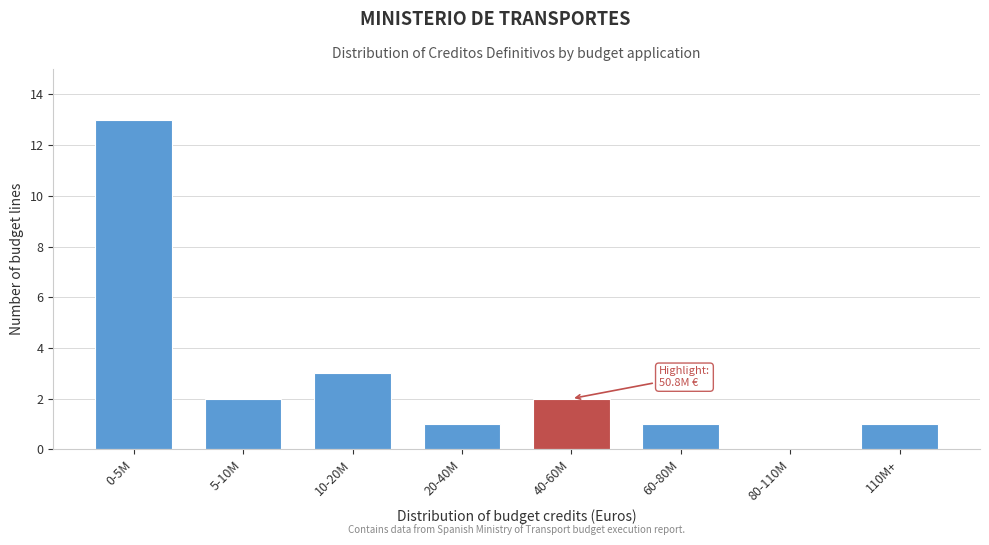

Reading left to right, transcribe all the data shown in this chart.

0-5M=13	5-10M=2	10-20M=3	20-40M=1	40-60M=2	60-80M=1	80-110M=0	110M+=1